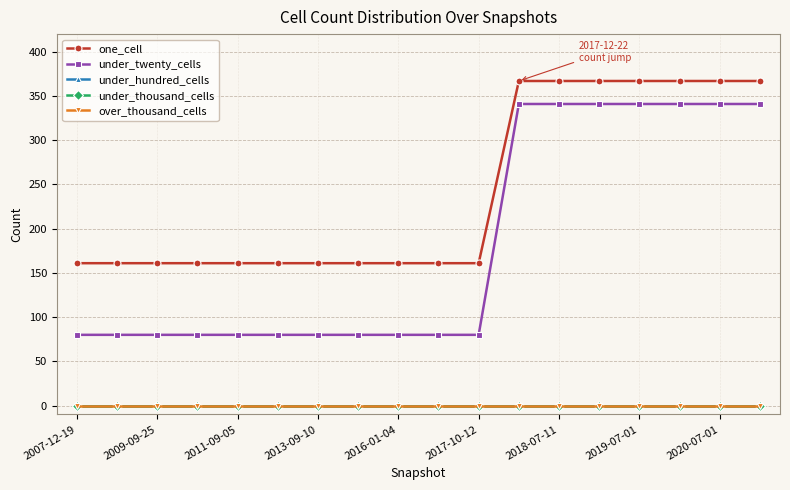

Does the chart have visible grid lines?

Yes